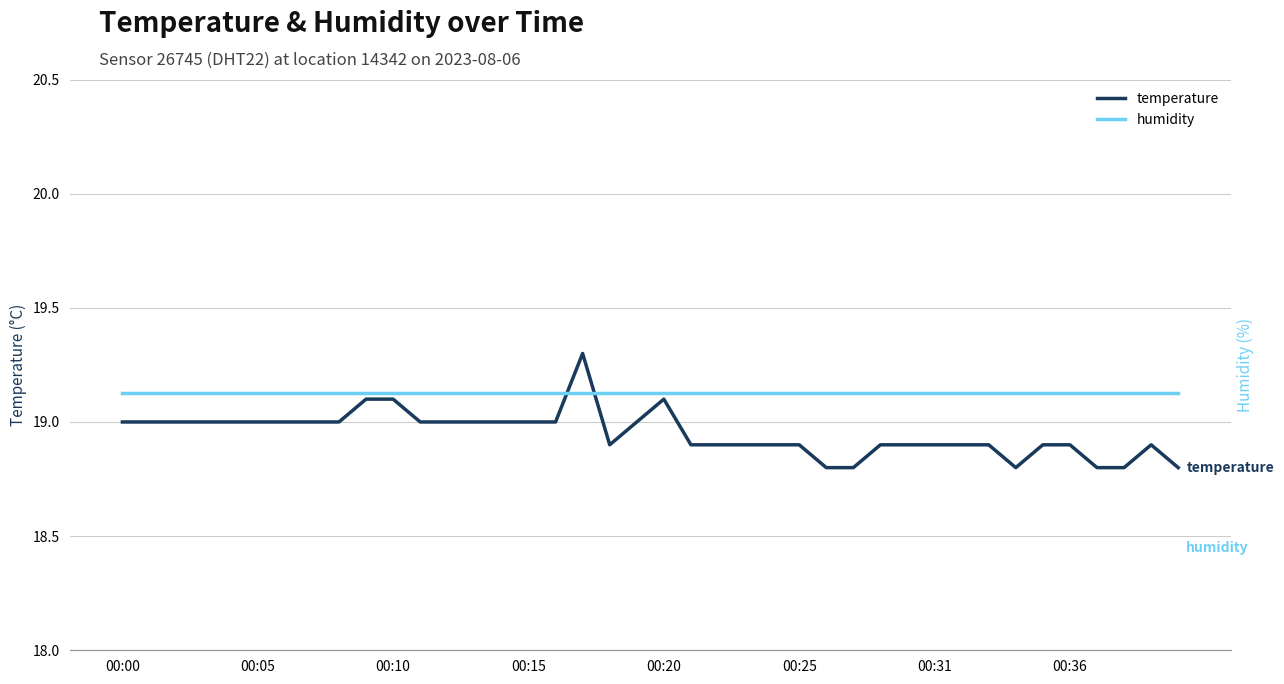

List the series in order of their peak value, highest first.

humidity, temperature